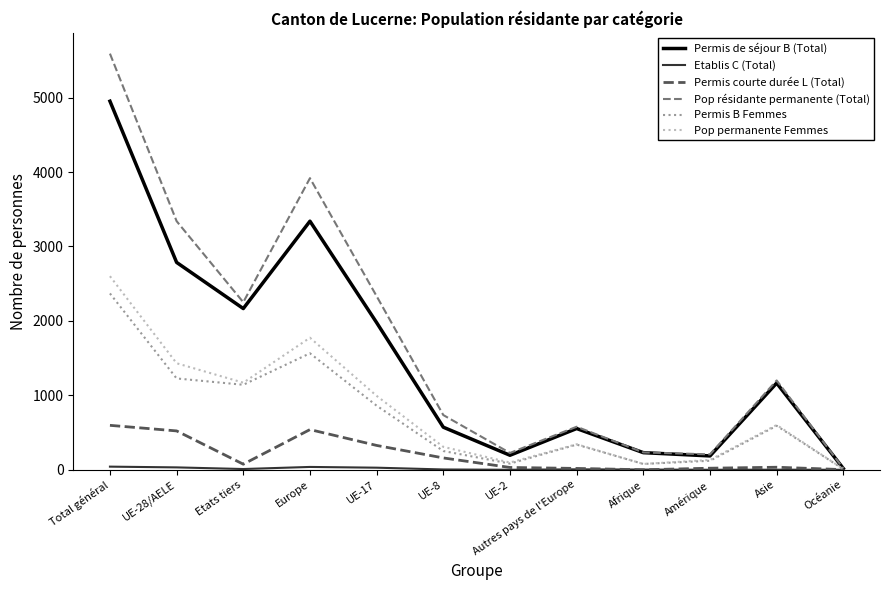

What is the maximum value shown in the chart?

5591